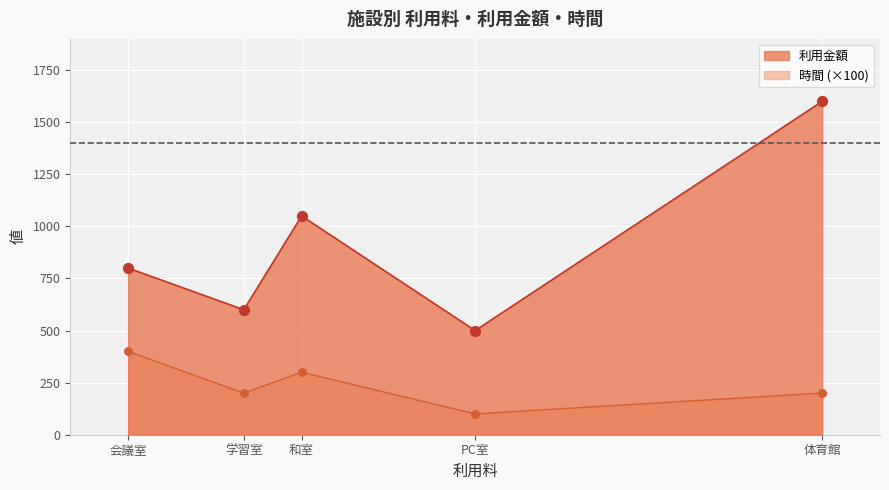

Which series contains the lowest Y value?

時間